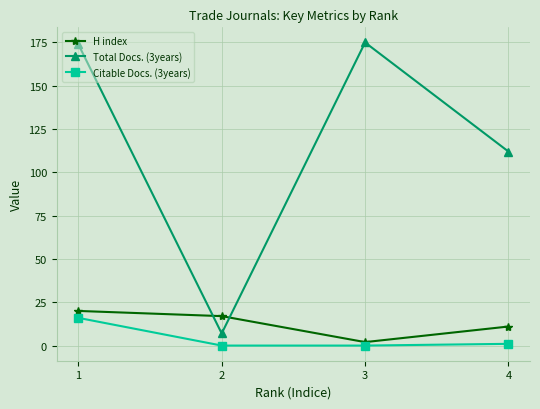

What value does the Total Docs. (3years) series have at 1?

174